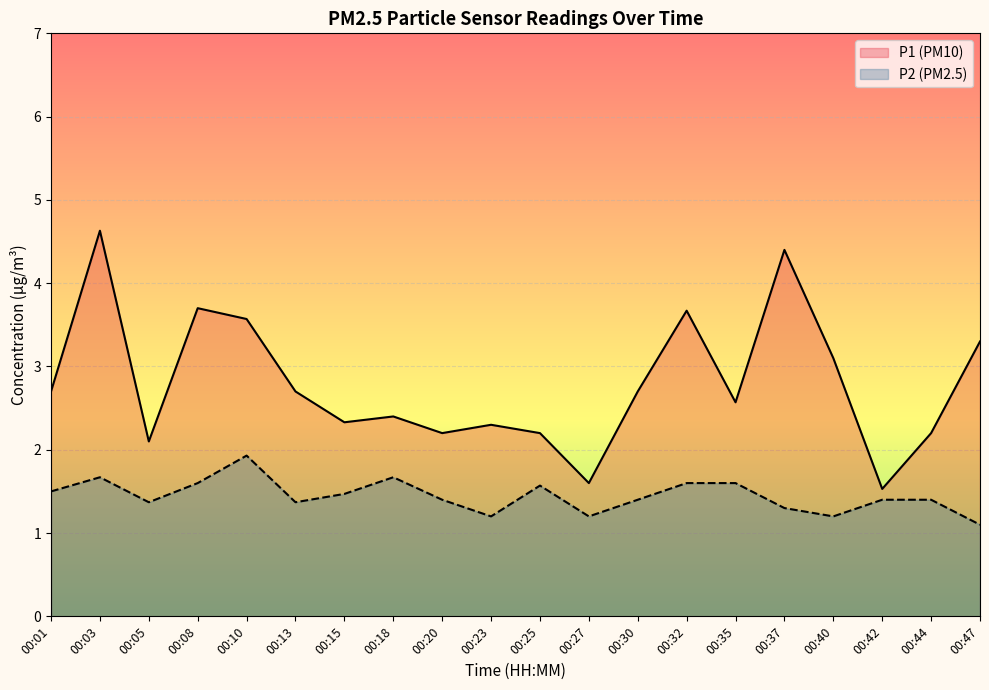

What is the sum of all P1 values?

55.9